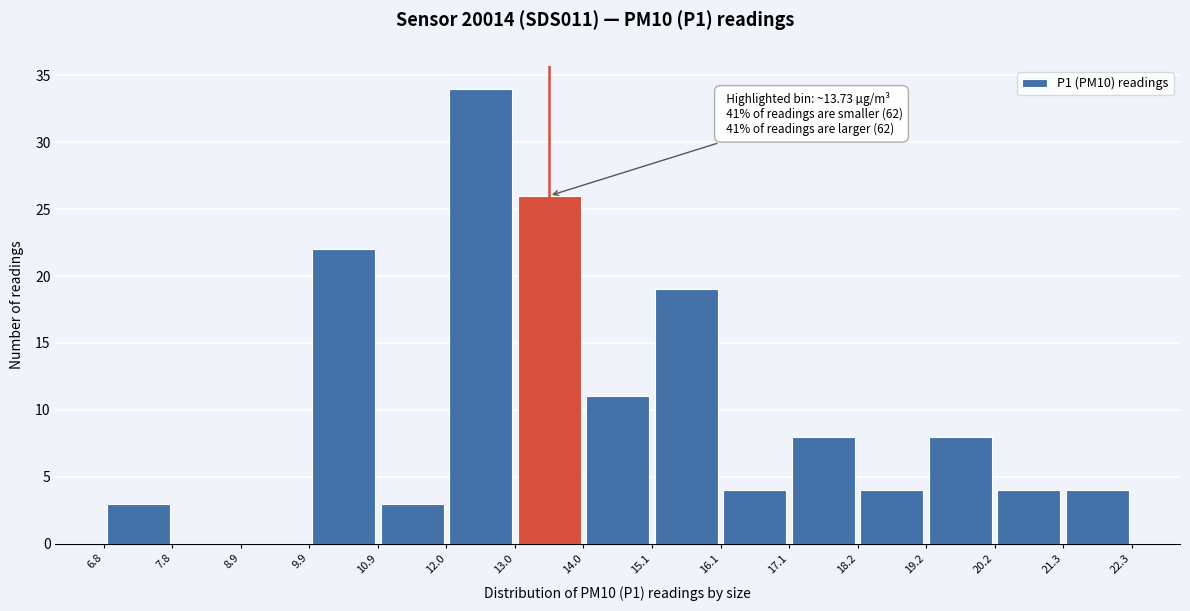

Which range on the x-axis has the tallest bar?

12.0 to 13.0